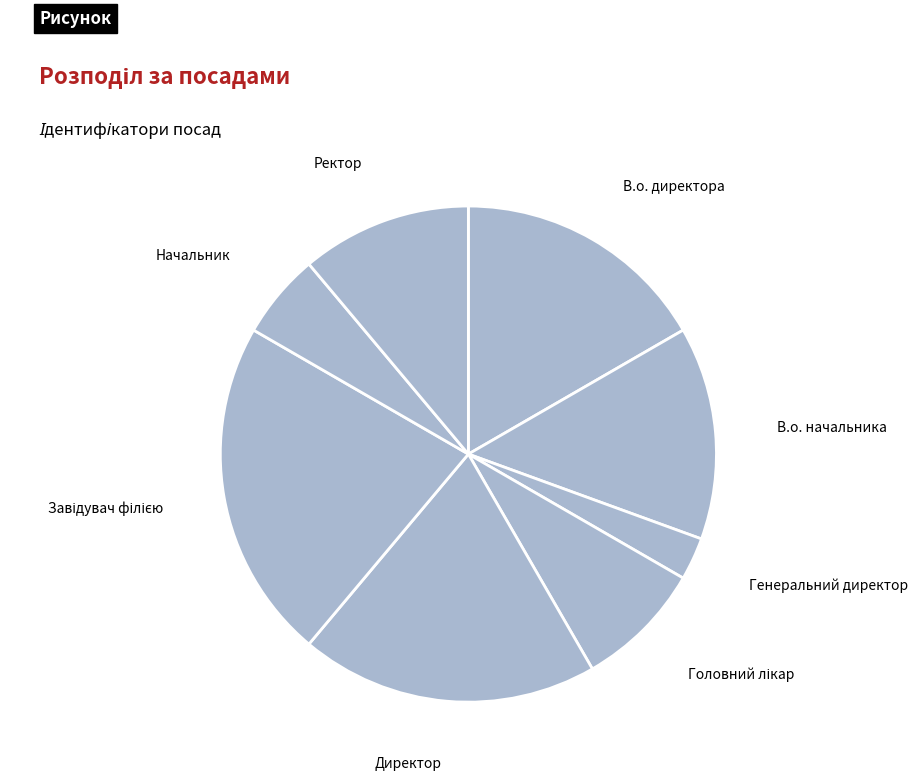

Count the number of slices in the pie.

8